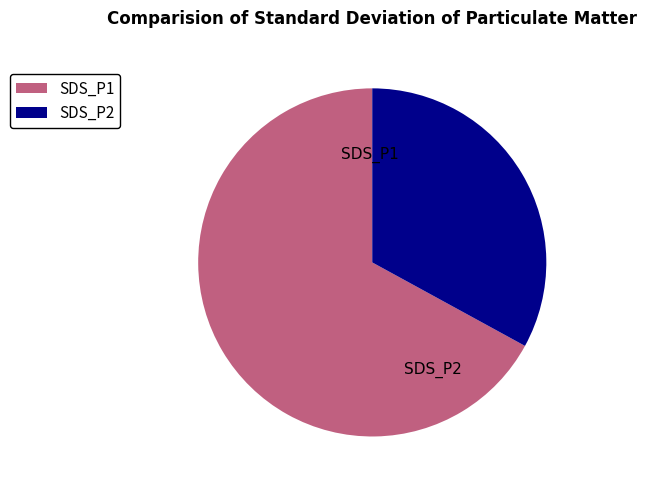

To the nearest percent, what is the difference between the largest and smallest slice percentages?

33%